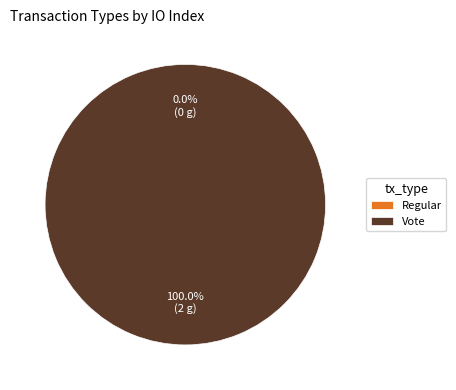

What percentage do Regular and Vote together represent?

100.0%